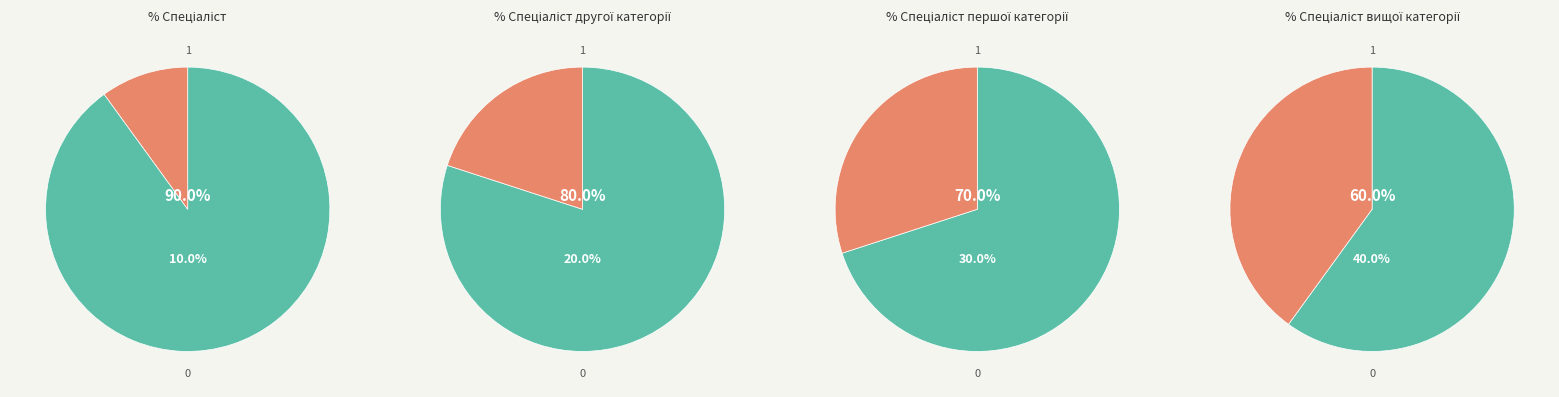

True or false: Спеціаліст accounts for 10% of the total.

True